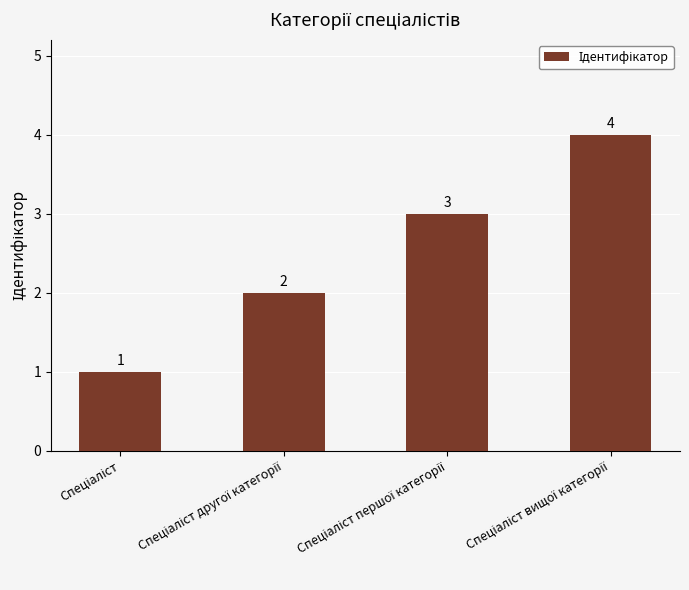

What is the greatest value displayed?

4